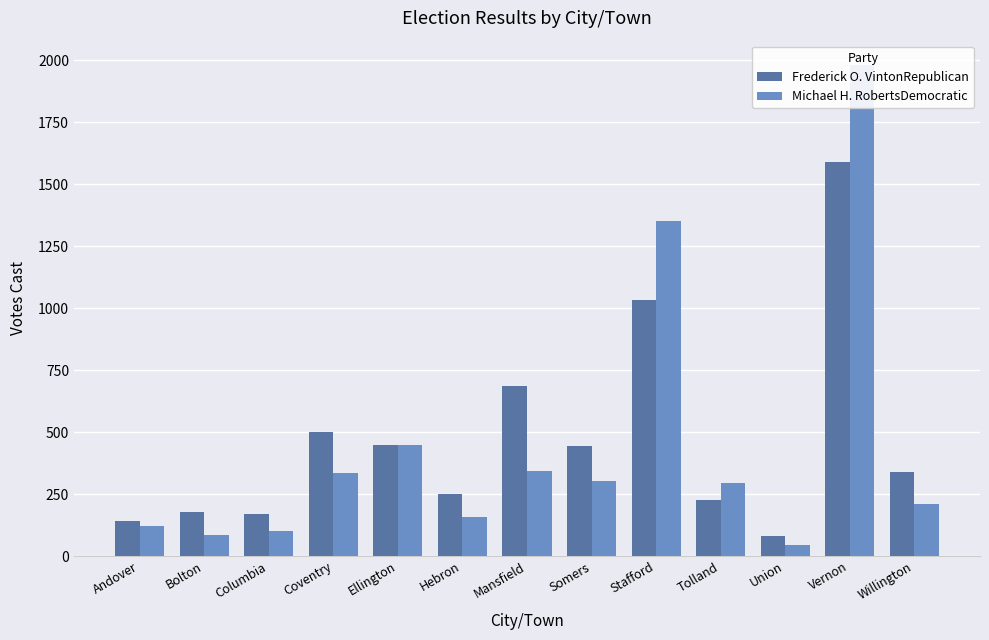

Which series has the widest spread of values?

Michael H. RobertsDemocratic